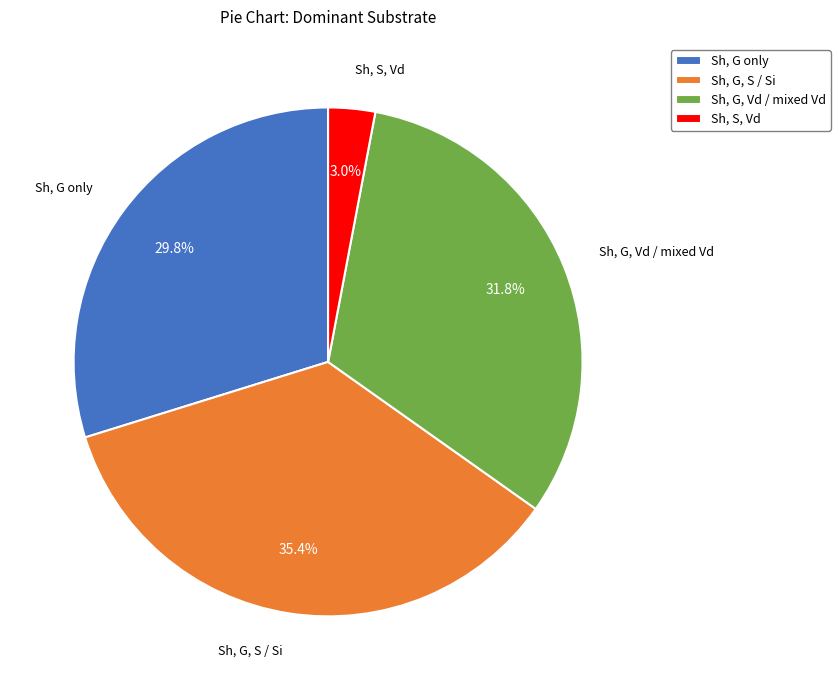

What is the ratio of the value at Sh, G, Vd / mixed Vd to the value at Sh, G only?

1.1